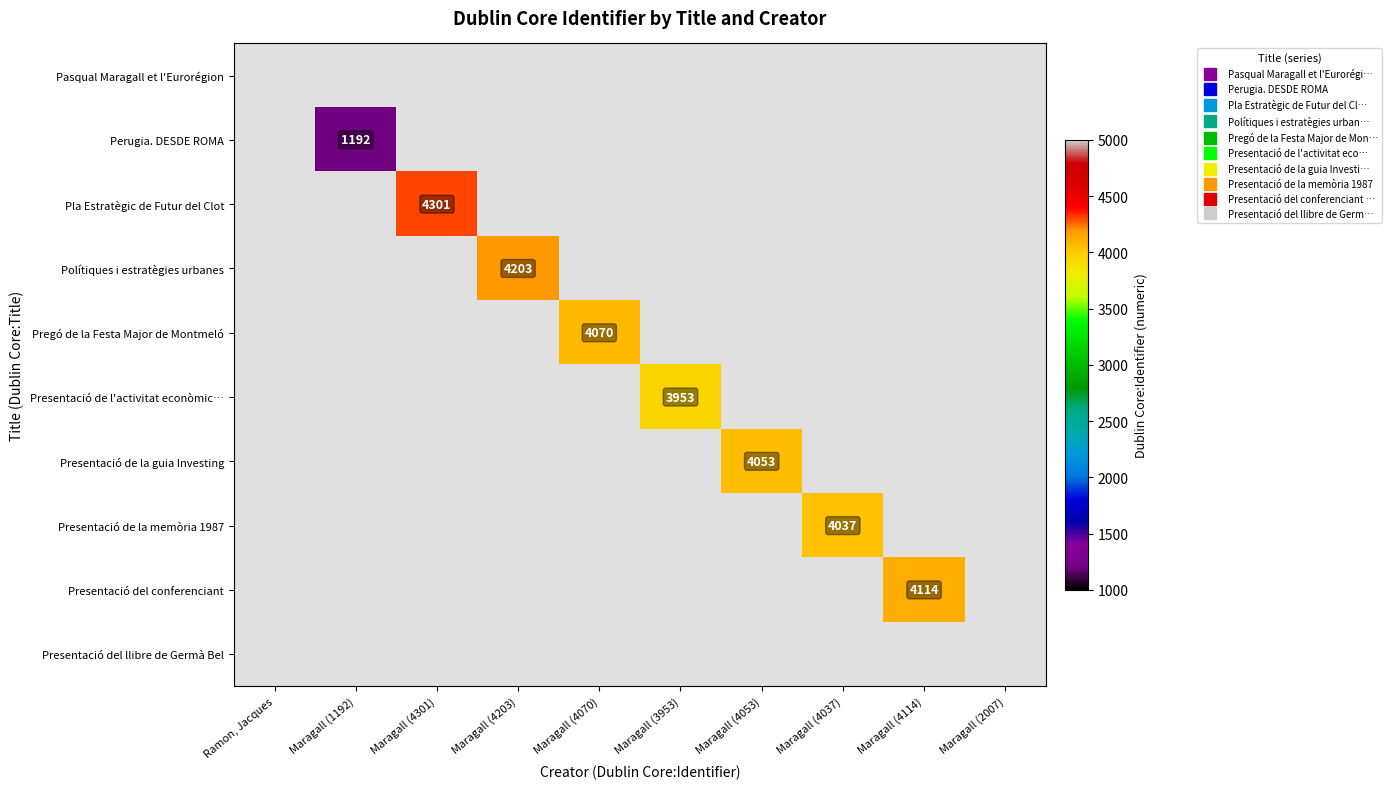

The Polítiques i estratègies urbanes series shows 2191 at Maragall (4070). True or false?

False